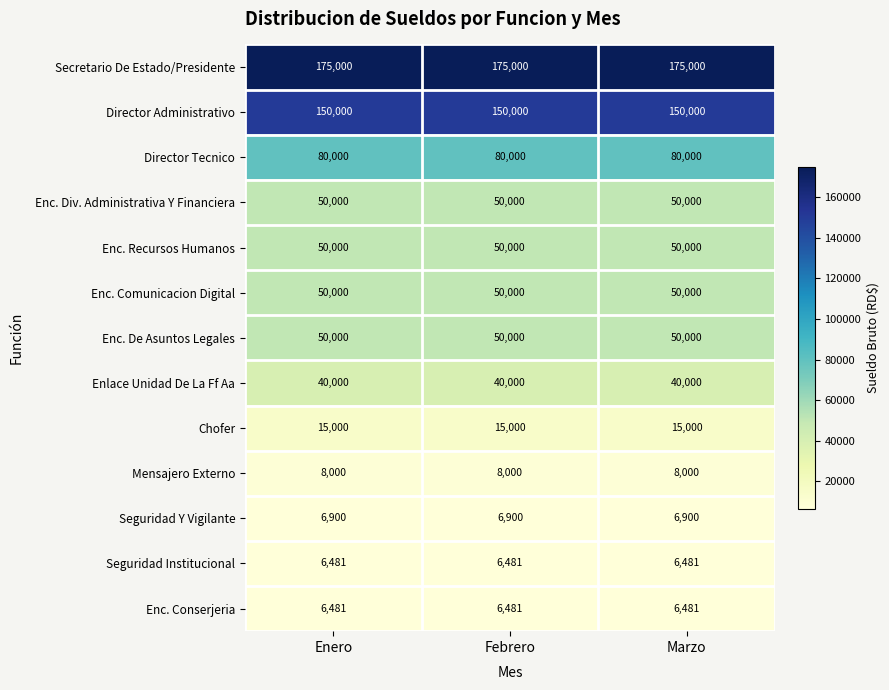

Which series has the largest total across all categories?

Secretario De Estado/Presidente